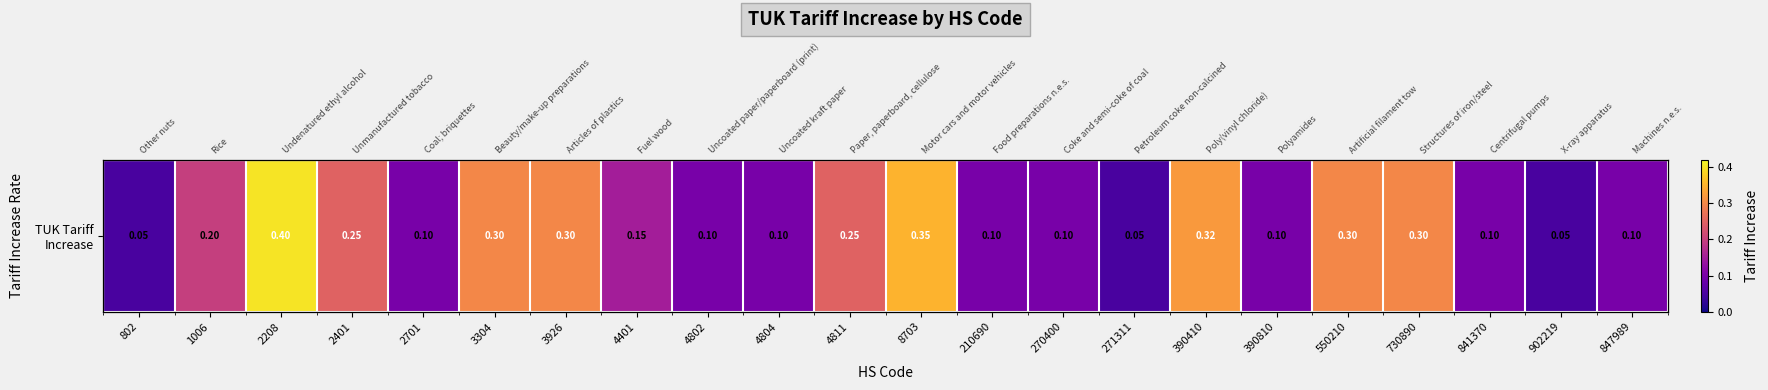

Reading left to right, list all the values displayed in this chart.

0.1	0.2	0.4	0.2	0.1	0.3	0.3	0.1	0.1	0.1	0.2	0.3	0.1	0.1	0.1	0.3	0.1	0.3	0.3	0.1	0.1	0.1